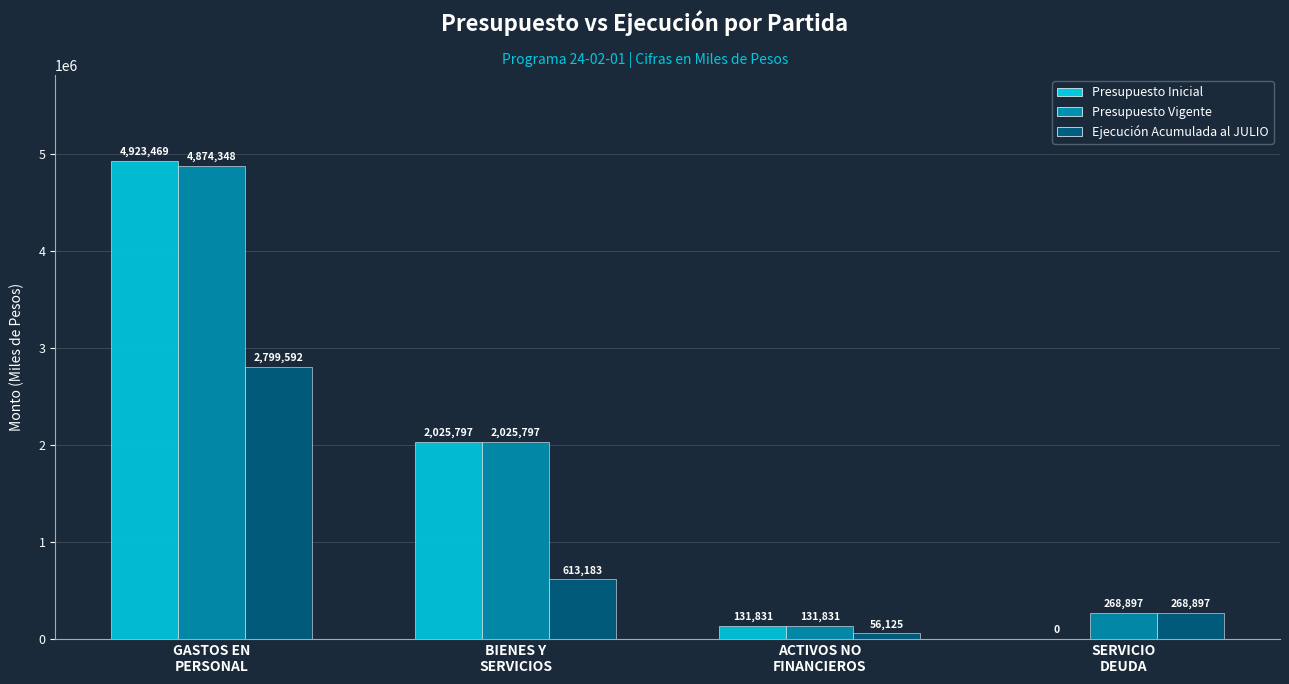

Which series has the largest total across all categories?

Presupuesto Vigente